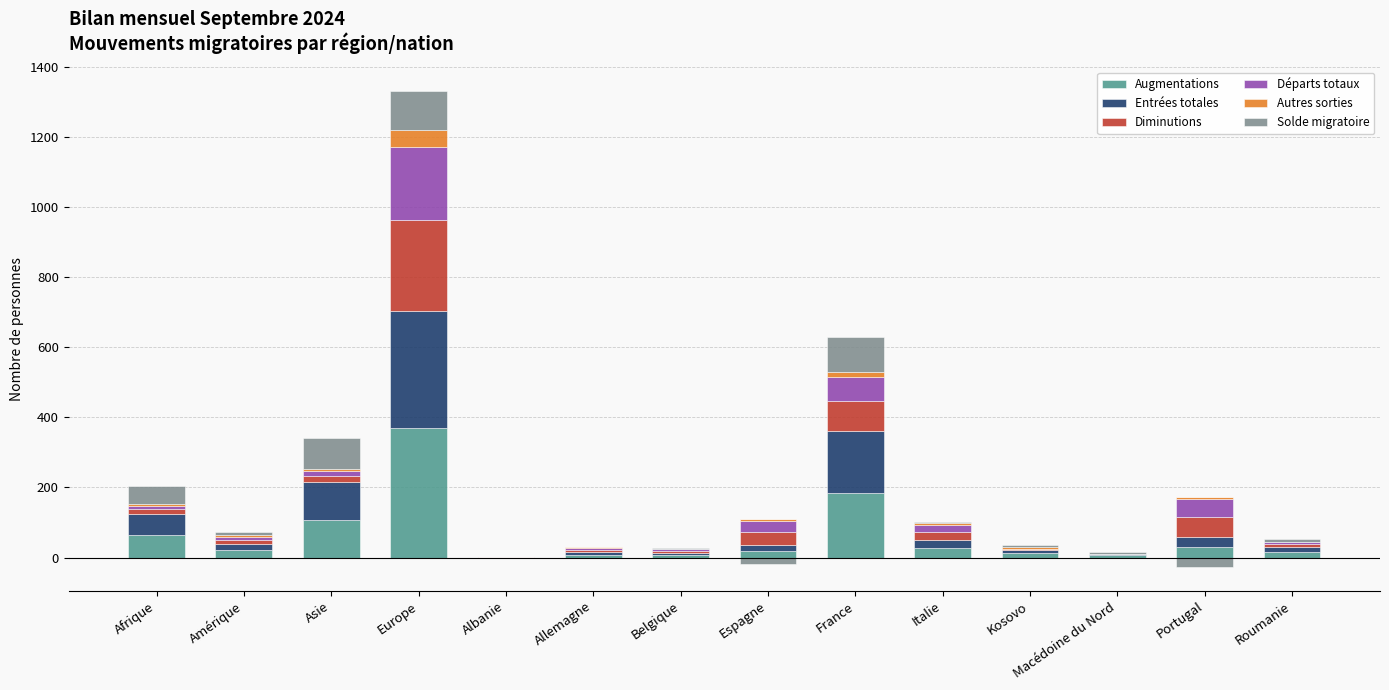

What is the average value of the Diminutions series?

38